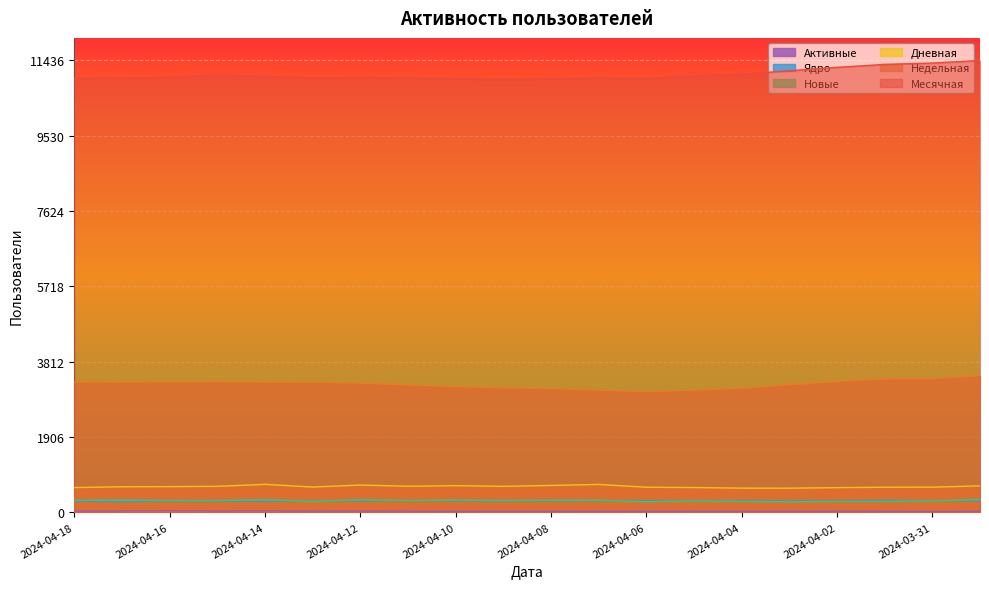

Where is Новые nearest to the value 297?

2024-04-15